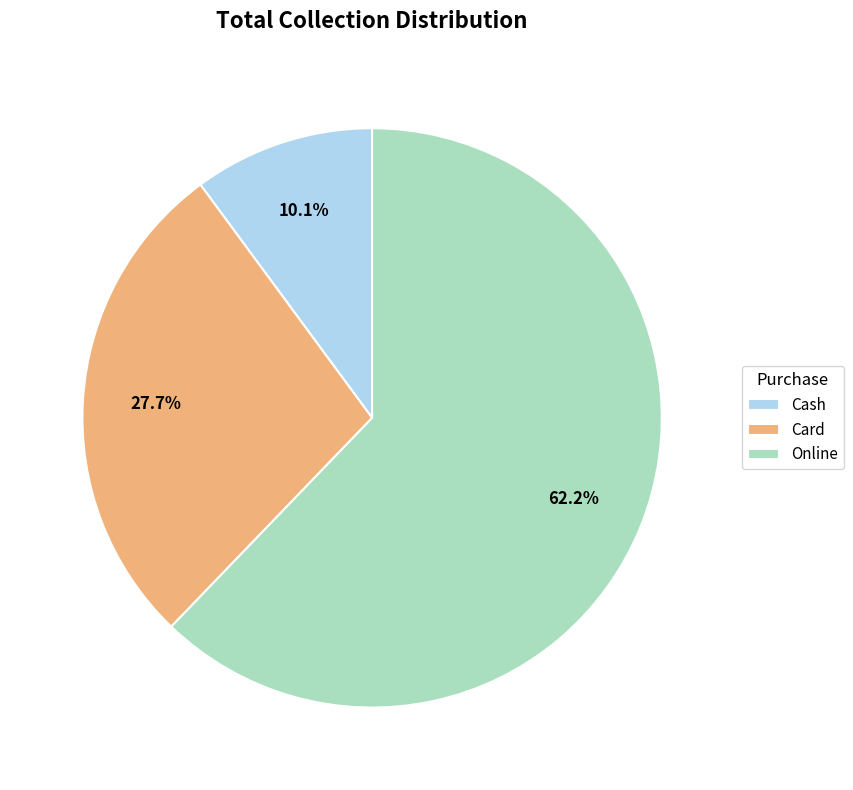

Between Online and Card, which is larger?

Online